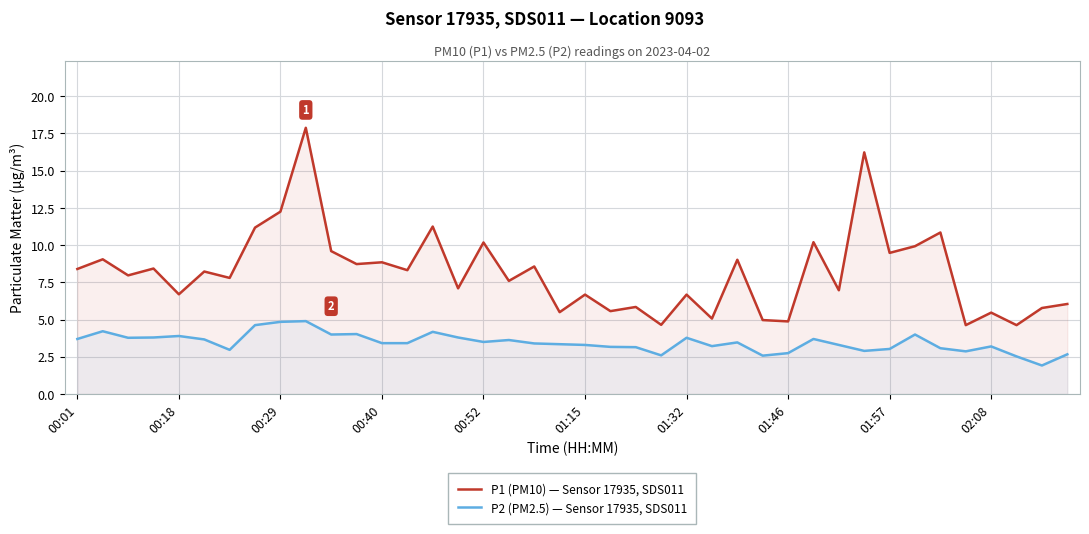

What is the difference between the highest and lowest values at 00:18?

2.8